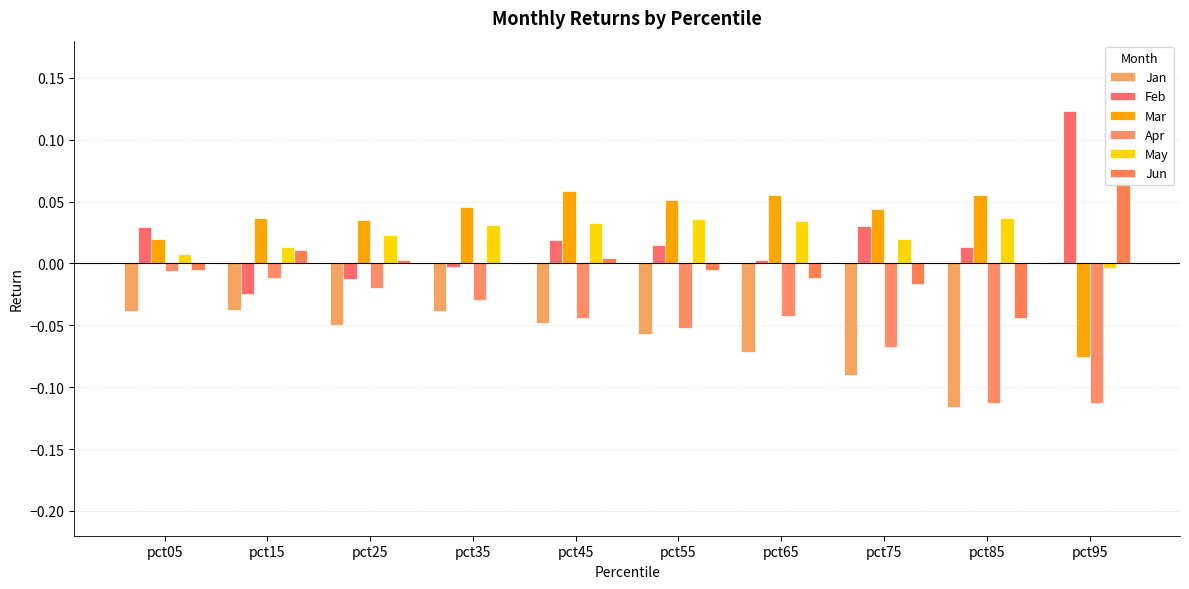

Is the value of May at pct35 greater than the value of Apr at pct25?

Yes